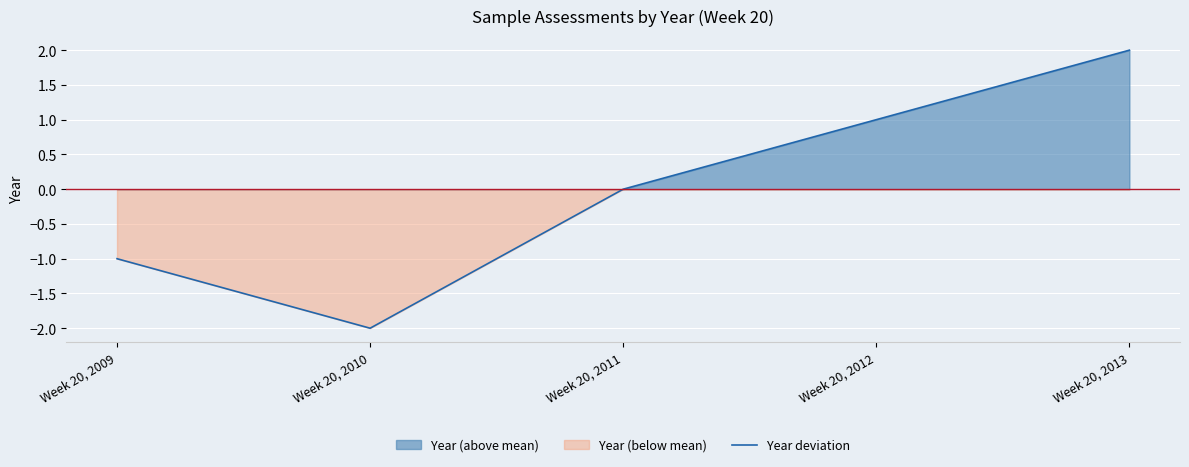

Reading left to right, transcribe all the data shown in this chart.

Week 20, 2009=-1	Week 20, 2010=-2	Week 20, 2011=0	Week 20, 2012=1	Week 20, 2013=2